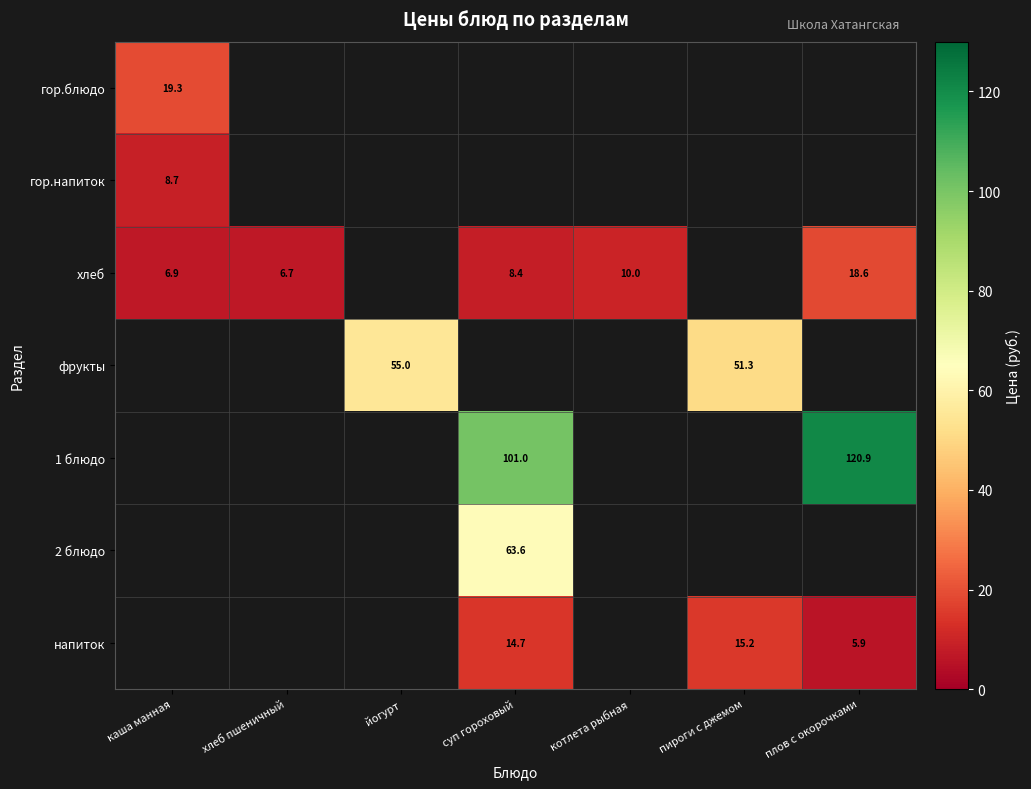

At which label does 2 блюдо first exceed 63?

суп гороховый